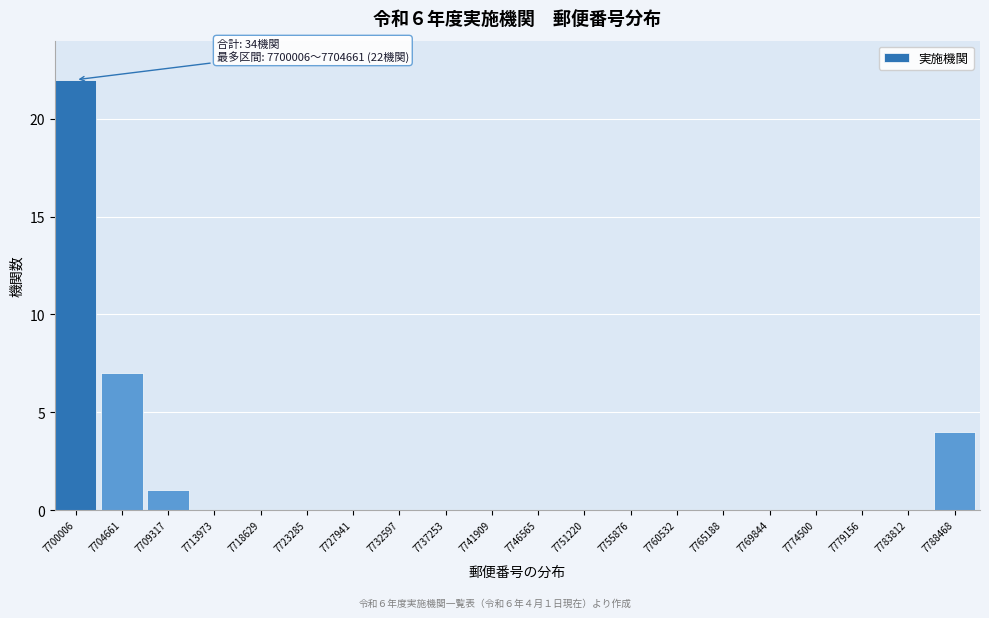

Reading left to right, list all the values displayed in this chart.

7700006=22	7704661=7	7709317=1	7713973=0	7718629=0	7723285=0	7727941=0	7732597=0	7737253=0	7741909=0	7746565=0	7751220=0	7755876=0	7760532=0	7765188=0	7769844=0	7774500=0	7779156=0	7783812=0	7788468=4